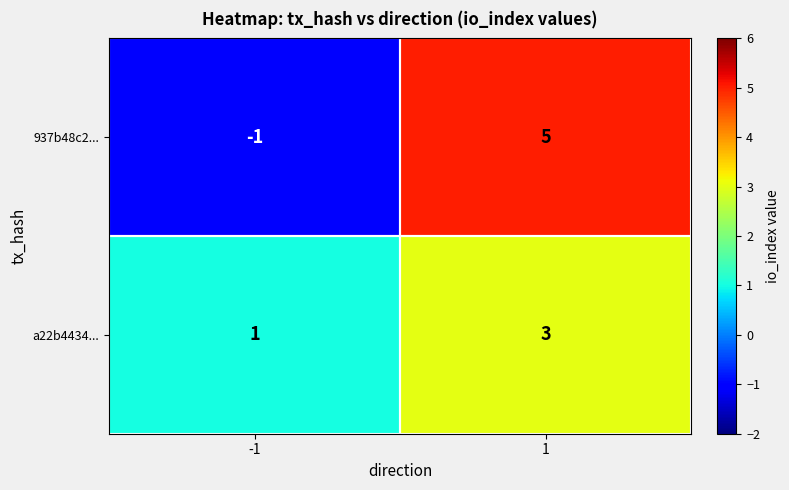

Rank the series by their maximum value, from highest to lowest.

937b48c2..., a22b4434...